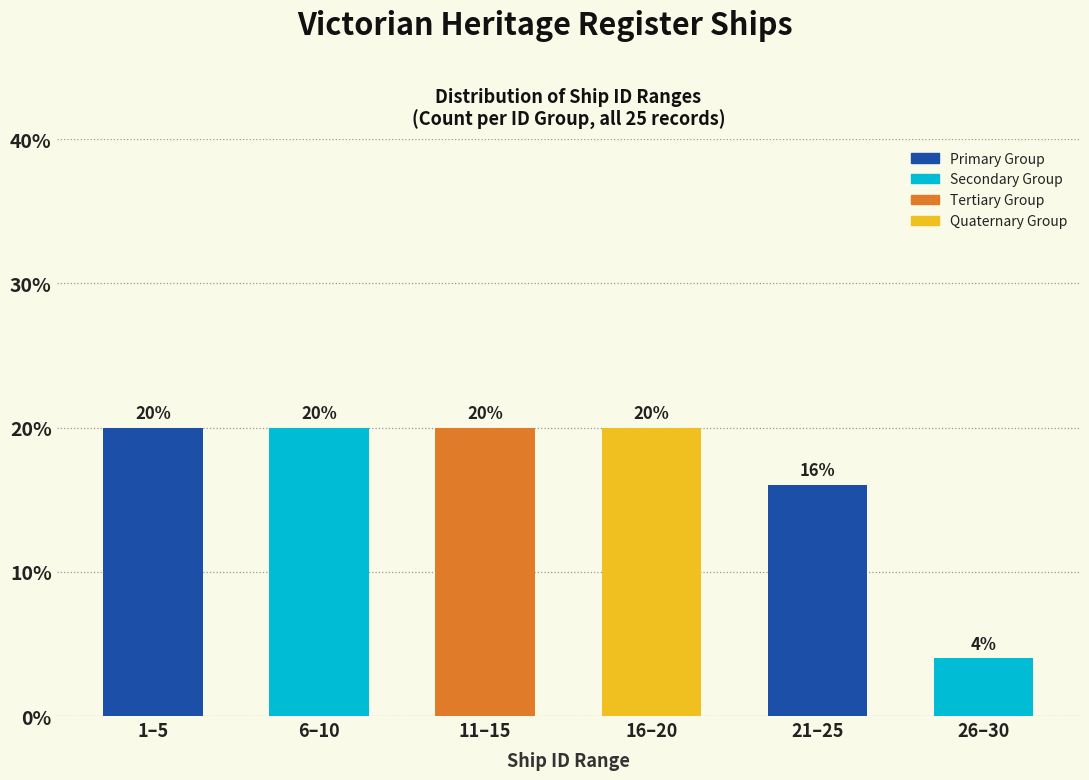

Reading left to right, transcribe all the data shown in this chart.

20	20	20	20	16	4